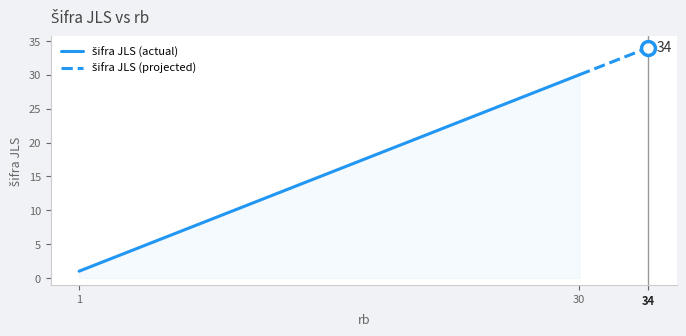

Count the number of data series in this chart.

1